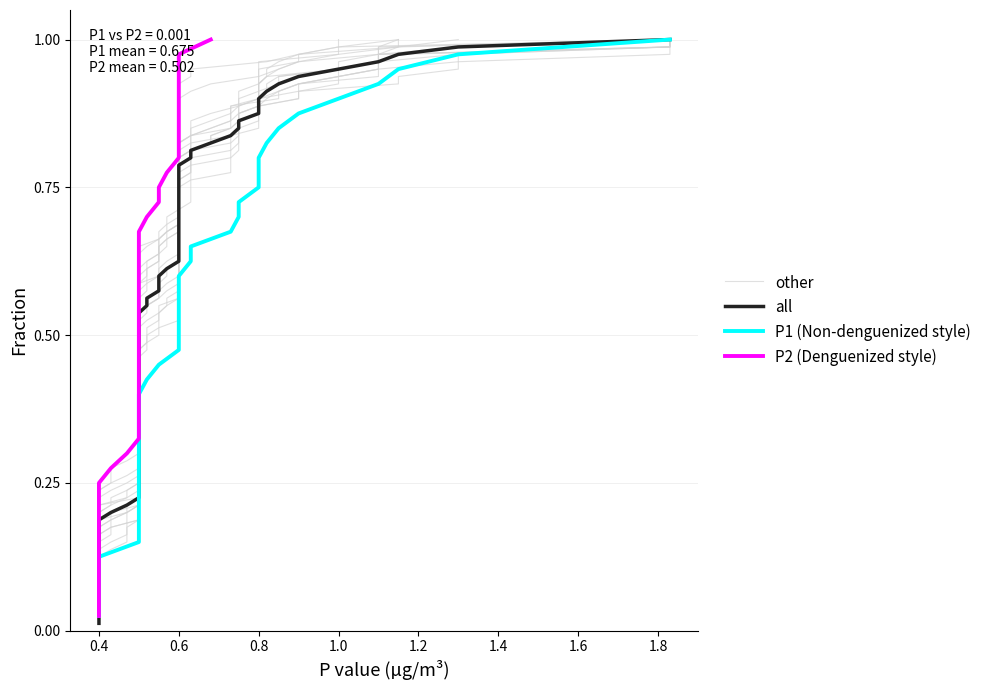

Does the chart have visible grid lines?

Yes